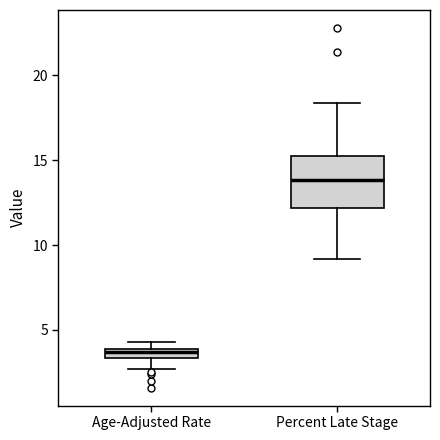

Which box is the tallest, from its lower edge to its upper edge?

Percent Late Stage